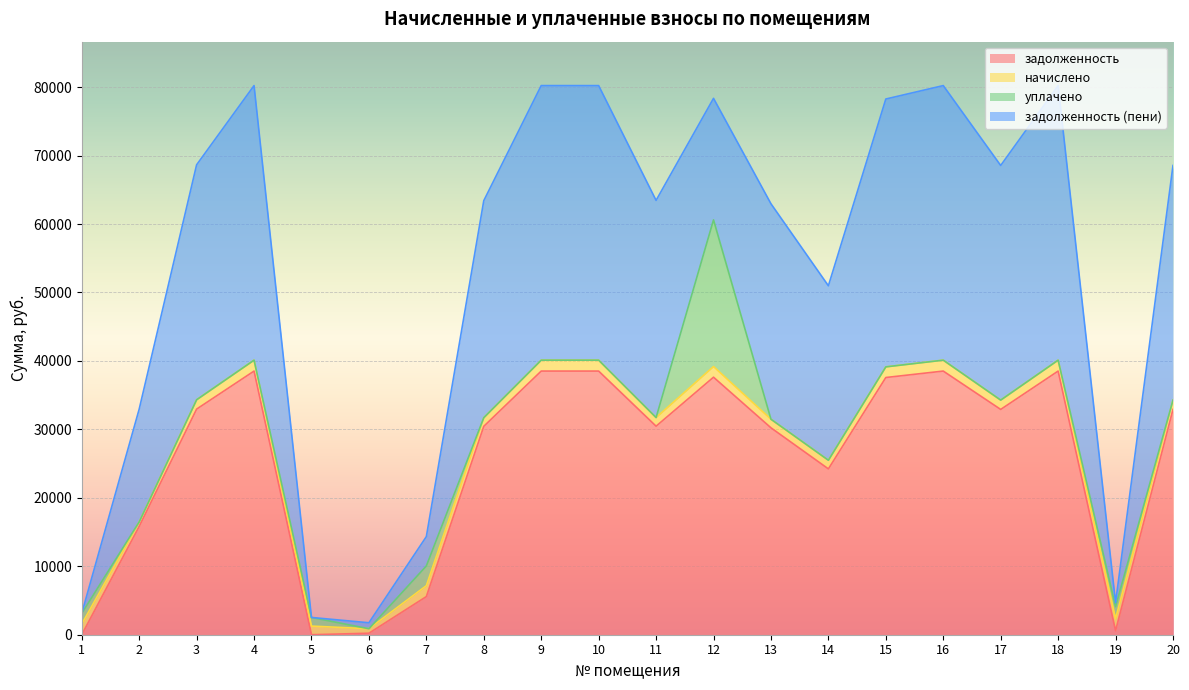

What is the sum of all уплачено values?

28875.7